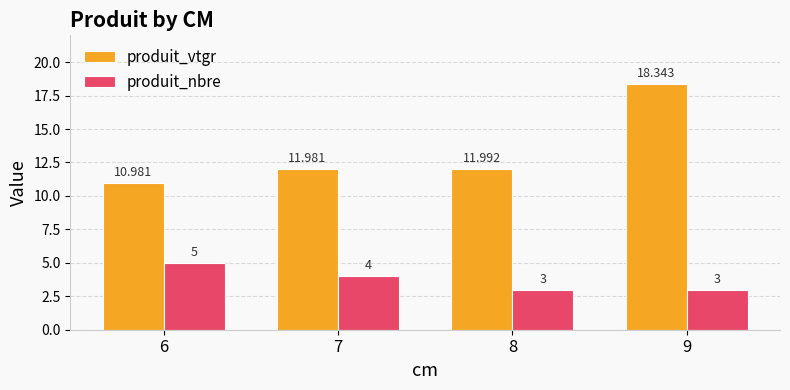

Reading left to right, list all the values displayed in this chart.

produit_vtgr: 6=11.0	7=12.0	8=12.0	9=18.3
produit_nbre: 6=5.0	7=4.0	8=3.0	9=3.0